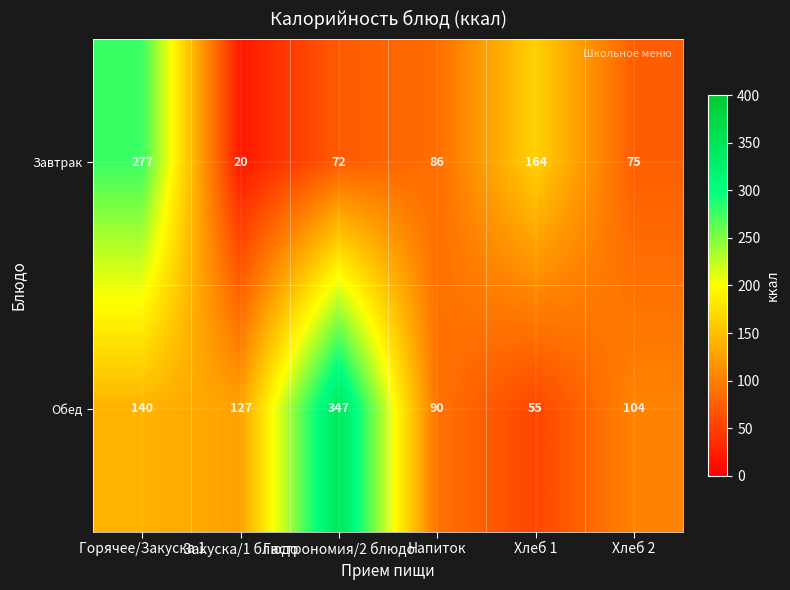

What is the sum of all Обед values?

863